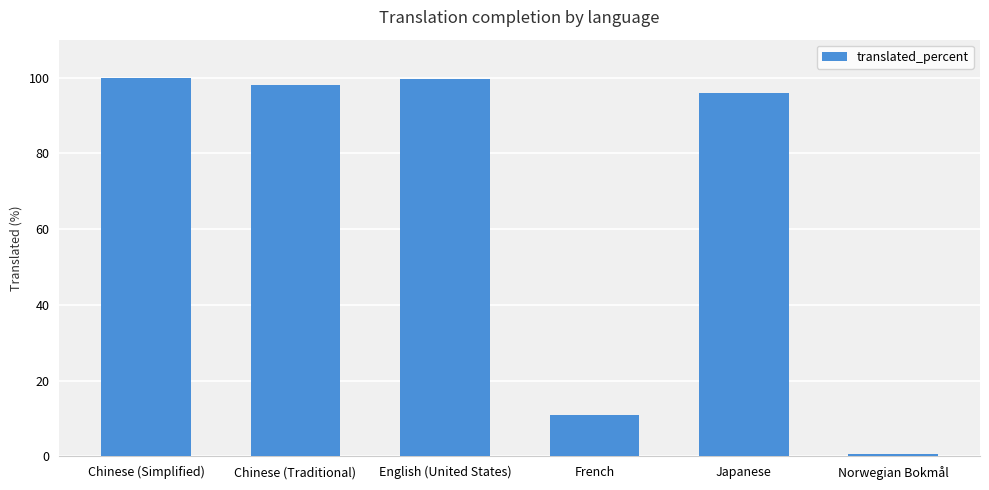

Reading left to right, transcribe all the data shown in this chart.

100.0	98.1	99.5	11.0	95.9	0.6